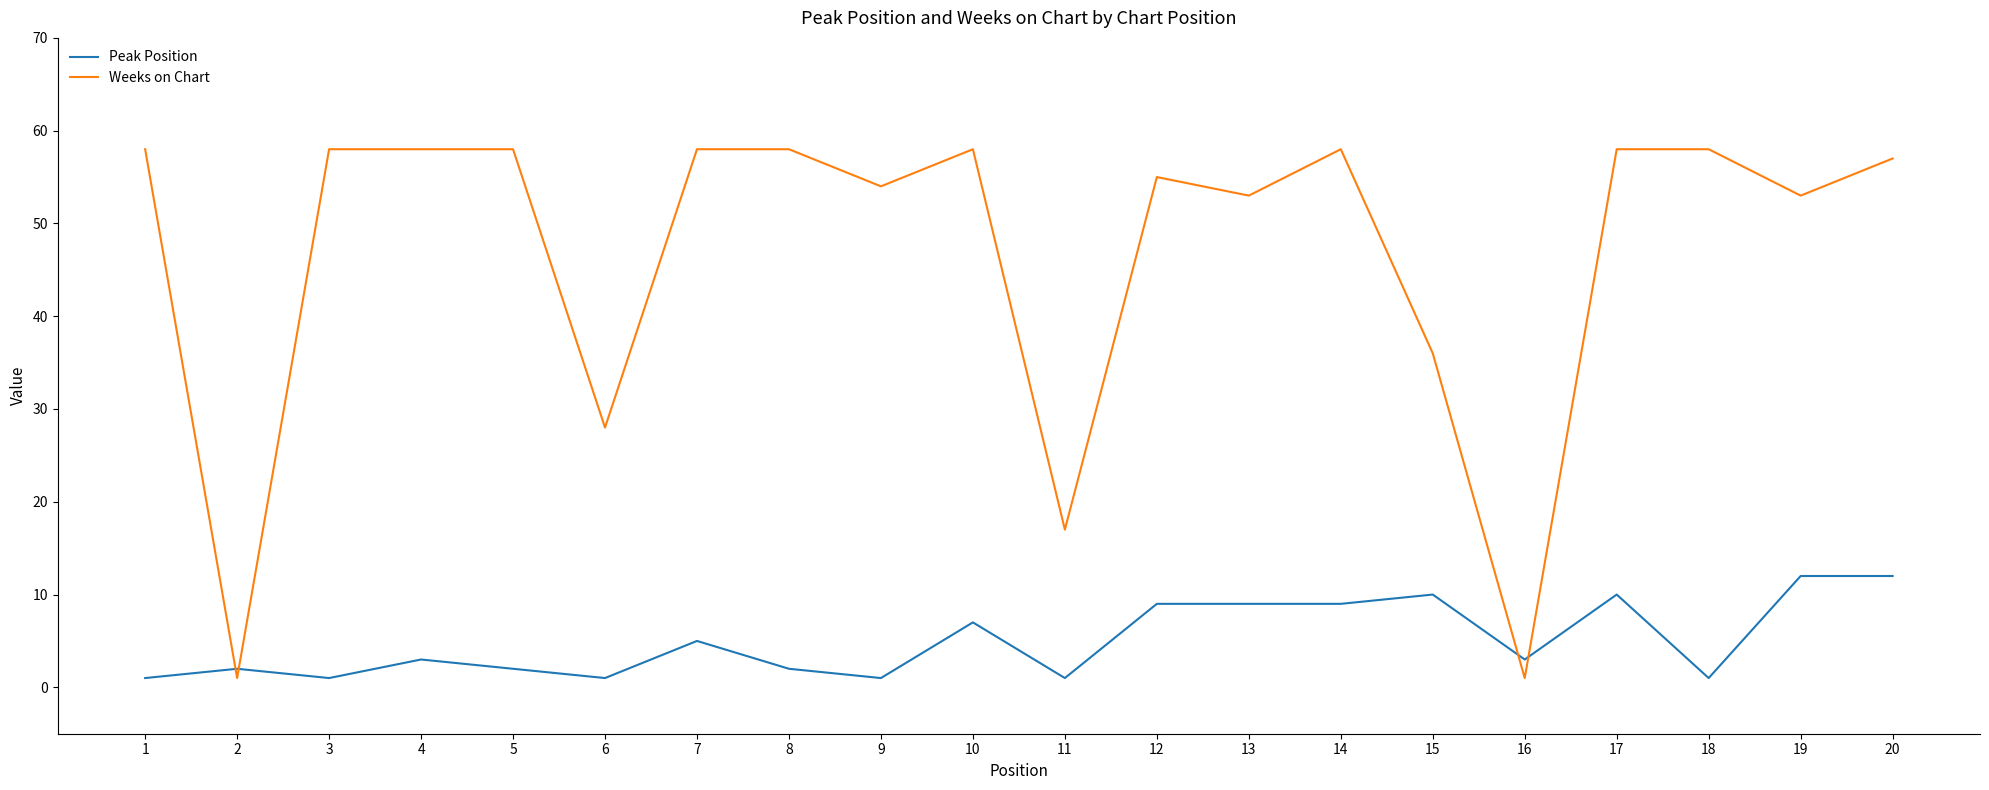

What is the minimum value for Peak Position?

1